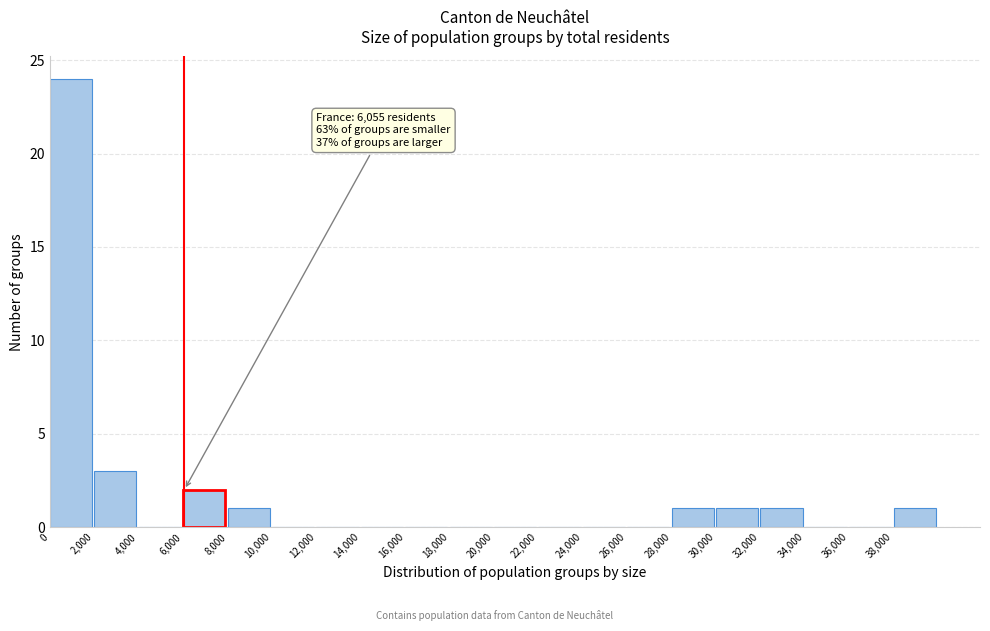

Which range on the x-axis has the tallest bar?

0 to 2000